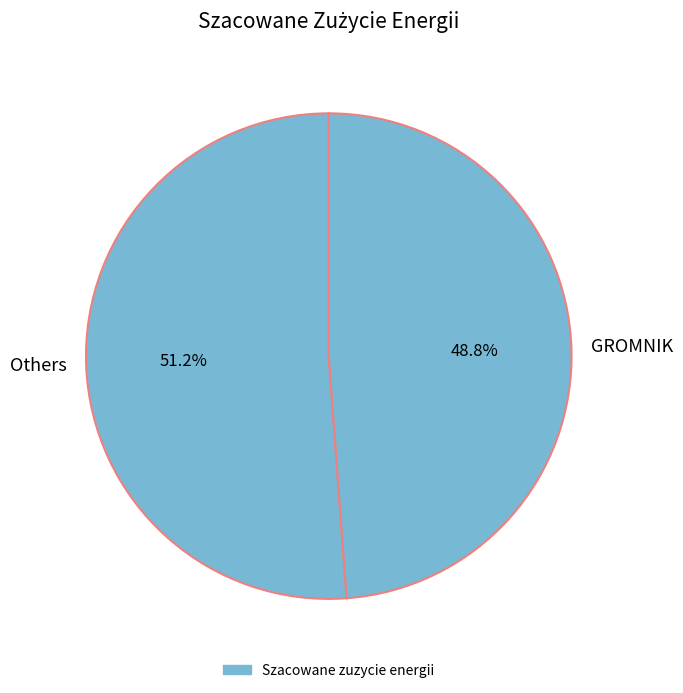

What is the ratio of the value at Others to the value at GROMNIK?

1.0